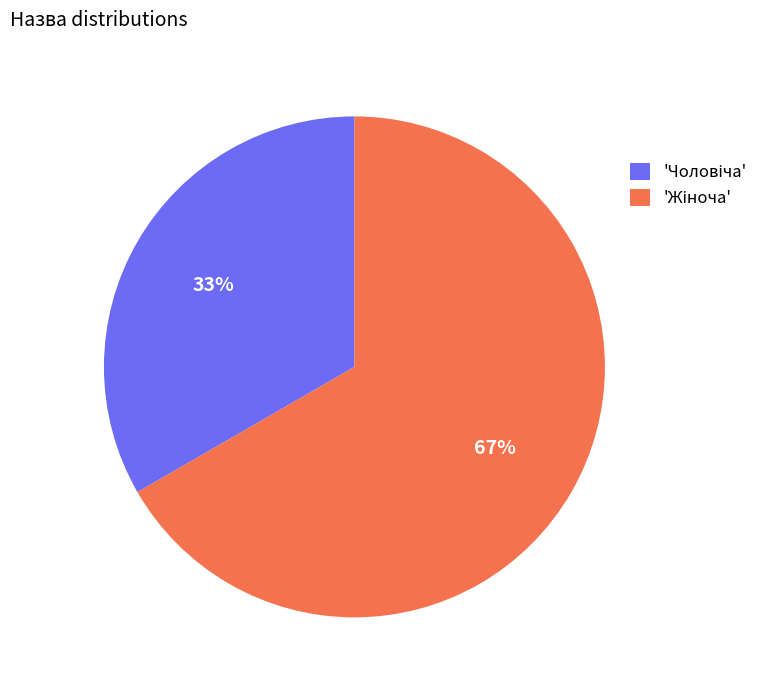

Is there a majority slice in this chart?

Yes